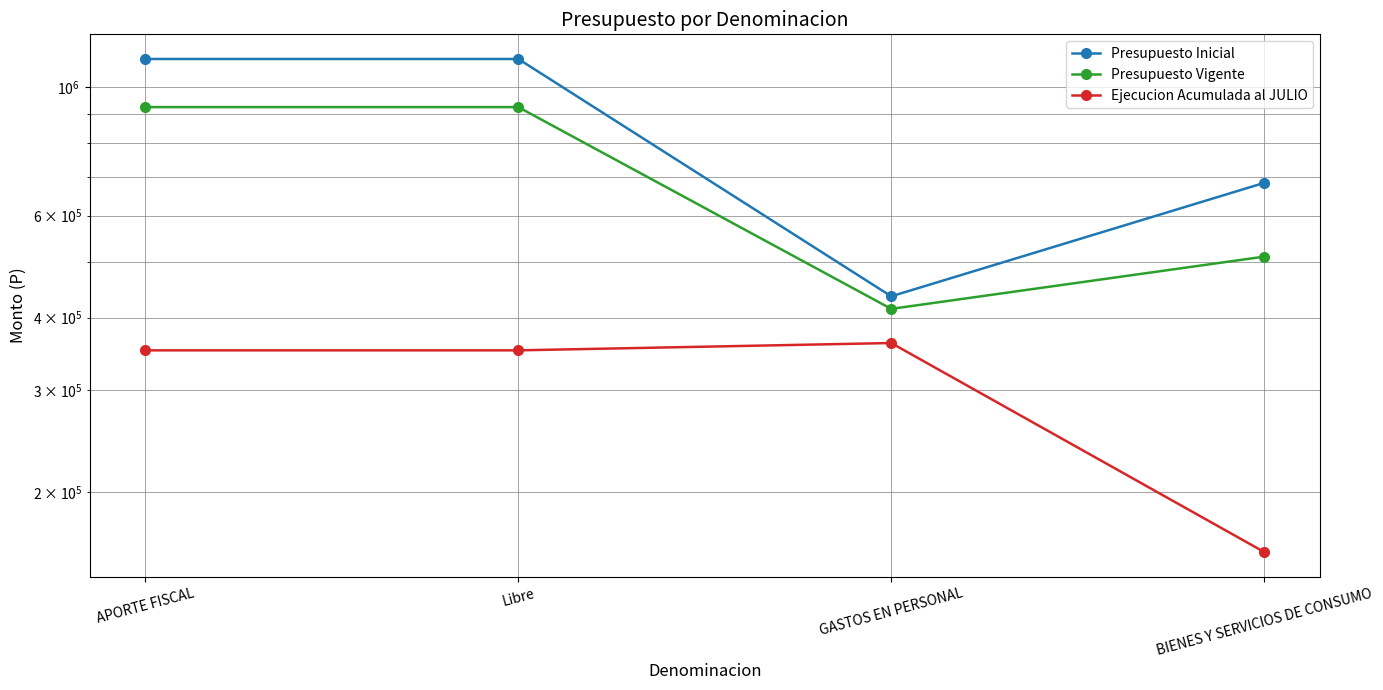

The Presupuesto Inicial series shows 307754 at BIENES Y SERVICIOS DE CONSUMO. True or false?

False